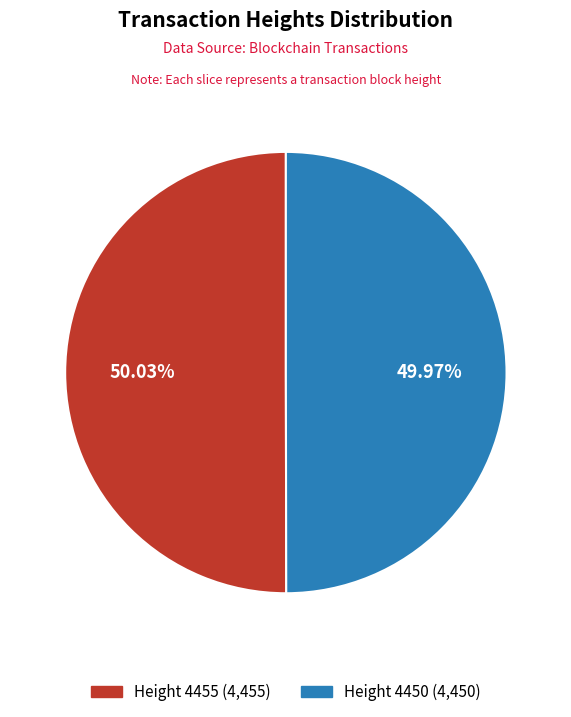

Is the sum of Height 4450 (4,450) and Height 4455 (4,455) greater than half?

Yes